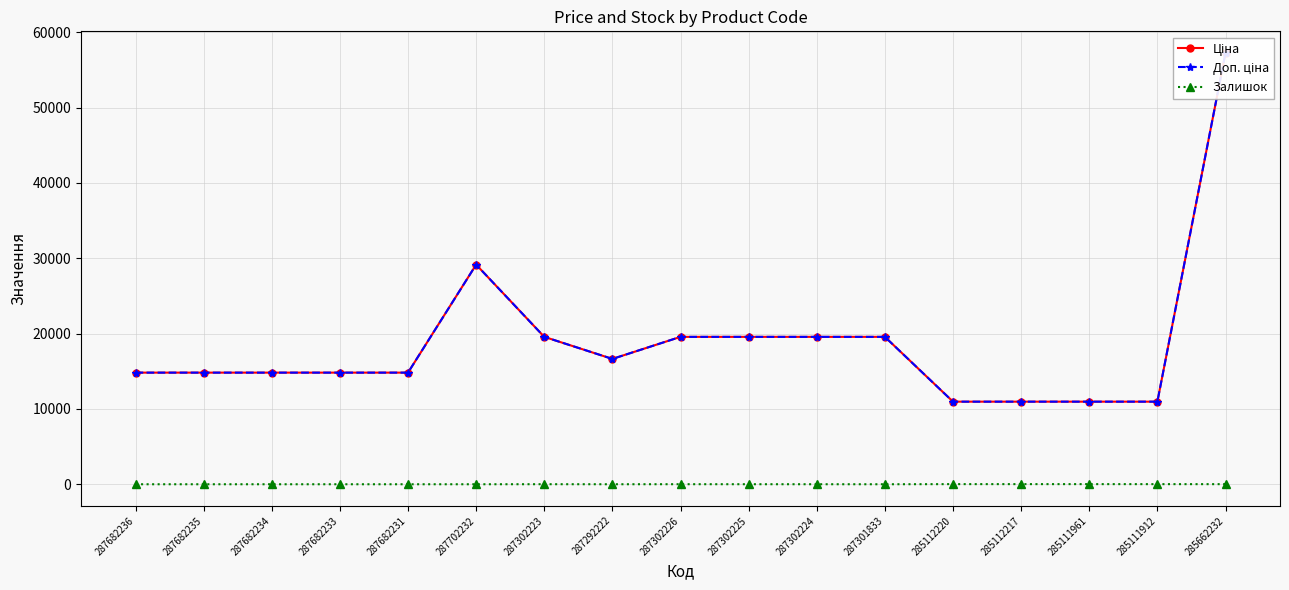

Reading right to left, extract all data points from this chart.

Ціна: 57258.0	10964.4	10964.4	10964.4	10964.4	19564.9	19564.9	19564.9	19564.9	16636.8	19564.9	29152.3	14817.6	14817.6	14817.6	14817.6	14817.6
Доп. ціна: 57258.0	10964.4	10964.4	10964.4	10964.4	19564.9	19564.9	19564.9	19564.9	16636.8	19564.9	29152.3	14817.6	14817.6	14817.6	14817.6	14817.6
Залишок: 13.0	15.0	17.0	17.0	17.0	0.0	3.0	5.0	7.0	1.0	7.0	0.0	0.0	0.0	0.0	0.0	0.0